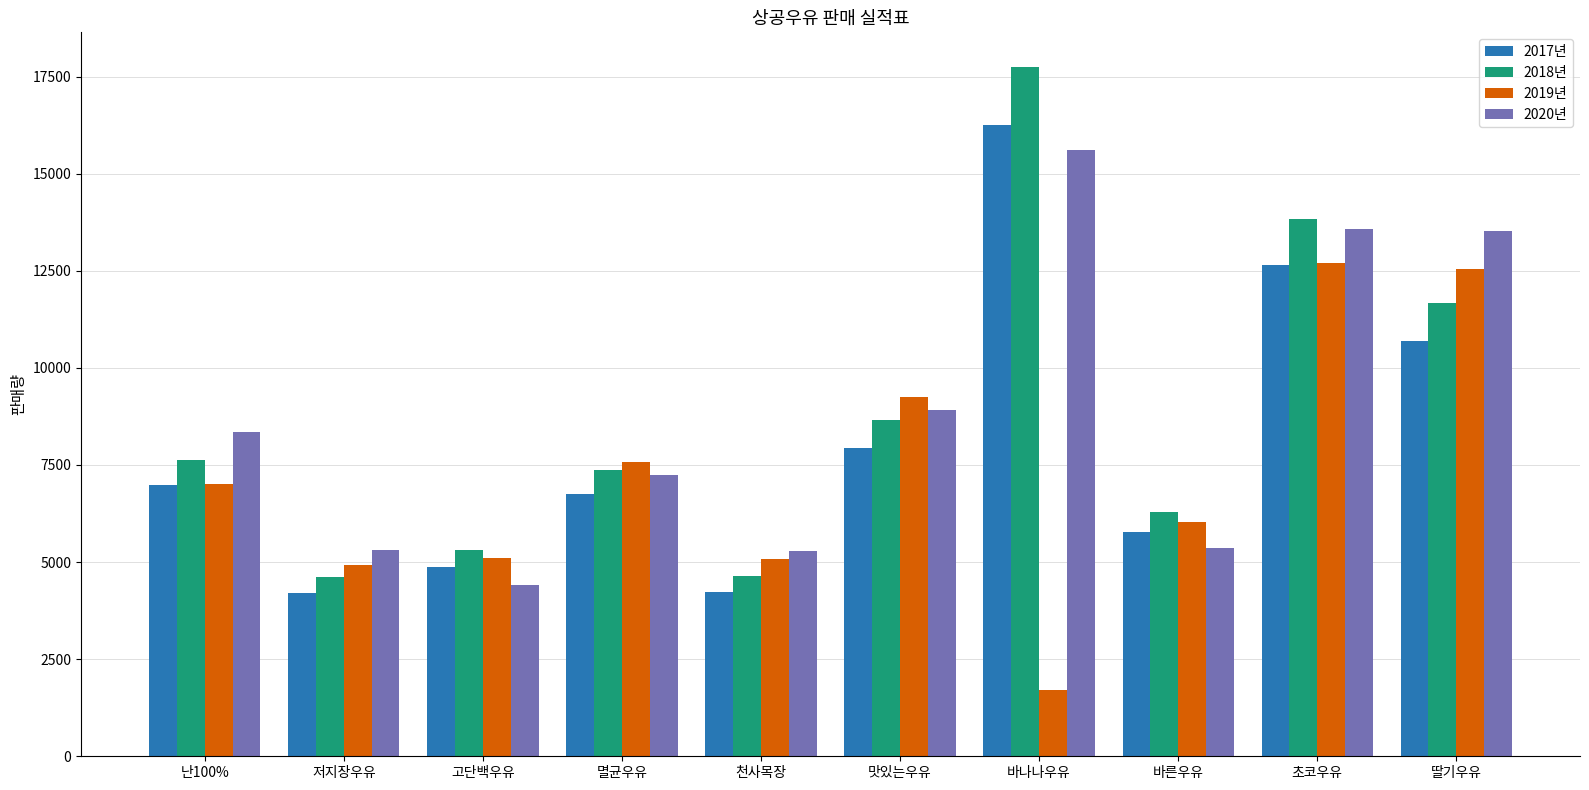

At which category does the chart reach its peak across all series?

바나나우유